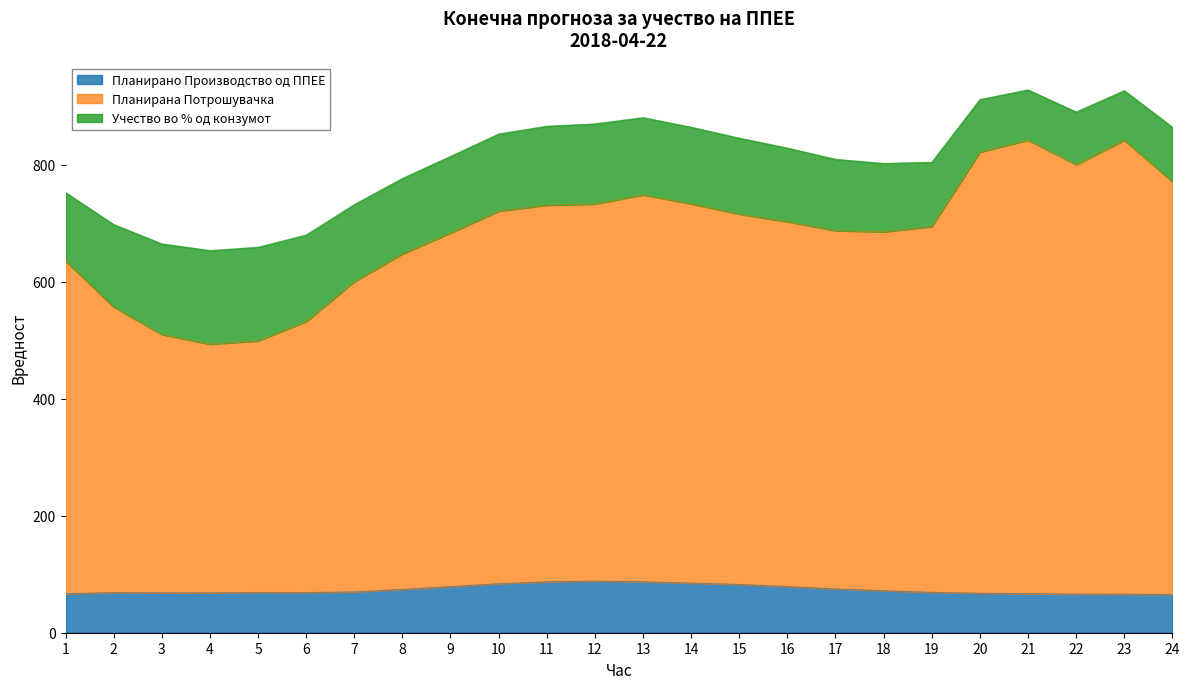

What is the maximum value for Планирано Производство од ППЕЕ?

88.3